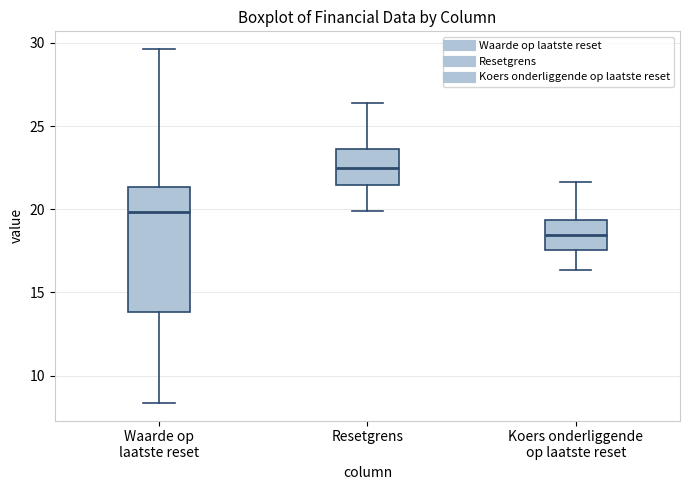

Reading left to right, read every box against the y-axis: the position of its median line, the range the box covers, and the ends of its whiskers. The values are not printed on the chart, so give them approximately, as read against the axis.

Waarde op laatste reset: median 20.0, box 14.0 to 21.5, whiskers 8.5 to 29.5
Resetgrens: median 22.5, box 21.5 to 23.5, whiskers 20.0 to 26.5
Koers onderliggende op laatste reset: median 18.5, box 17.5 to 19.5, whiskers 16.5 to 21.5